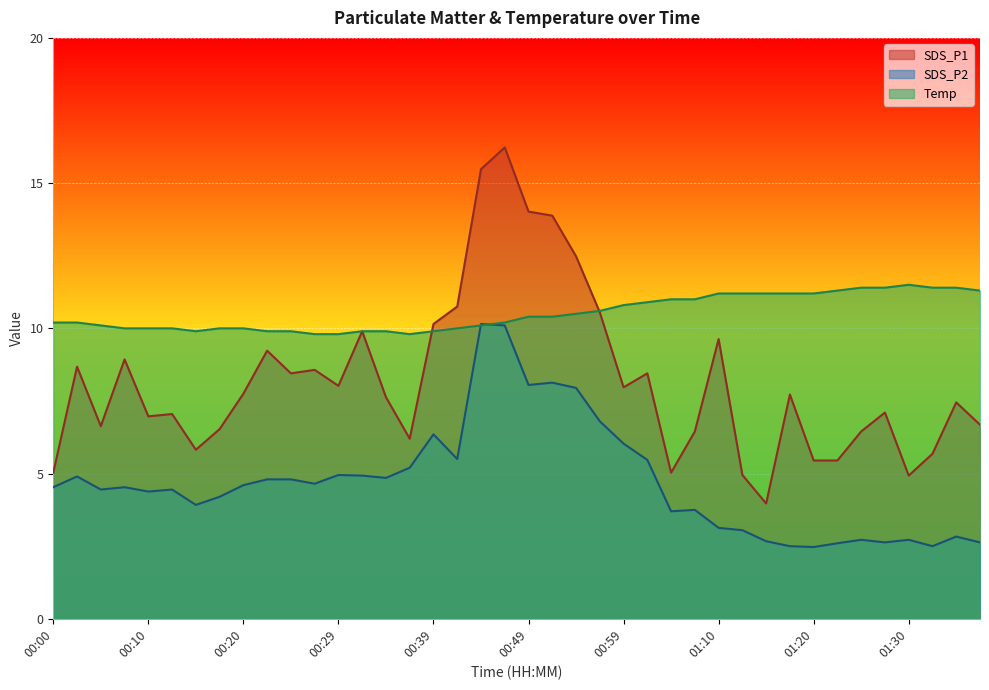

Which series has the largest range (max minus min)?

SDS_P1